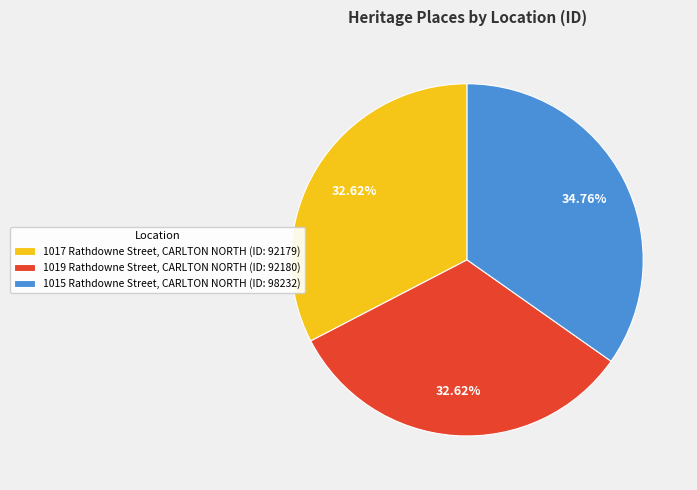

To the nearest percent, what percentage of the pie is 1017 Rathdowne Street, CARLTON NORTH?

33%